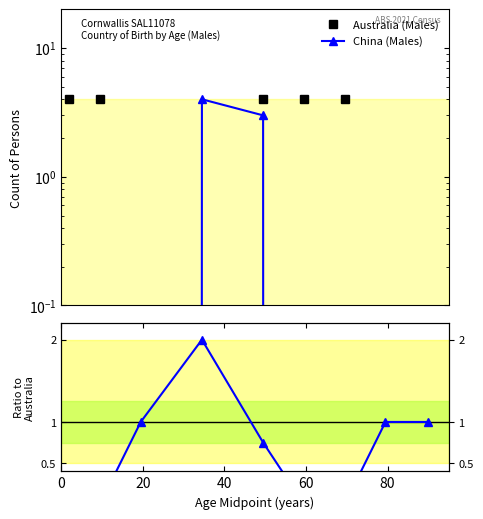

What is the average value of the China (Males) series?

0.8